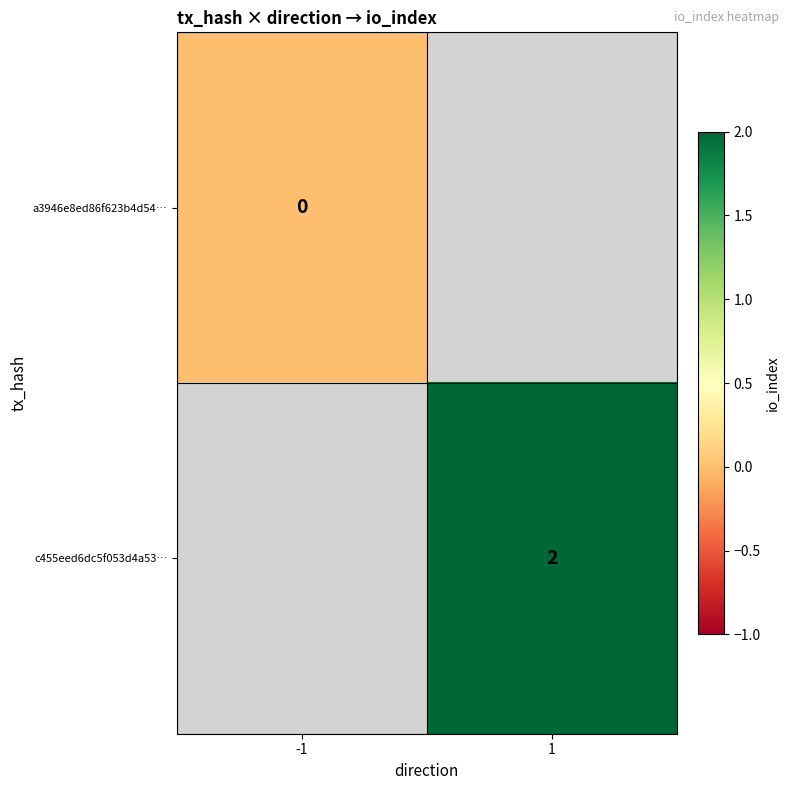

Is it true that c455eed6dc5f053d4a53… equals 3.1 at 1?

False